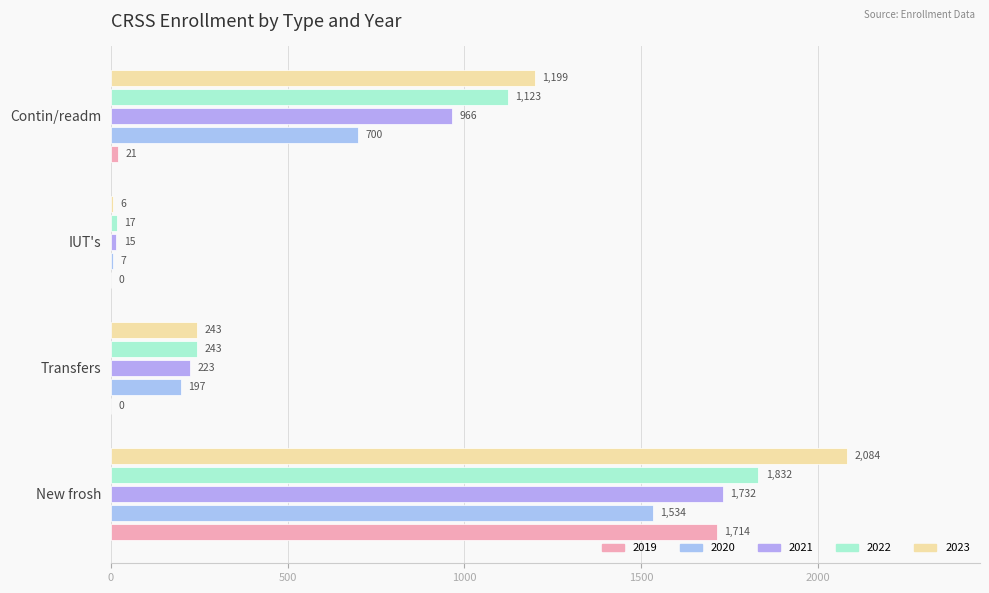

Which series changed the most between Transfers and Contin/readm?

2023